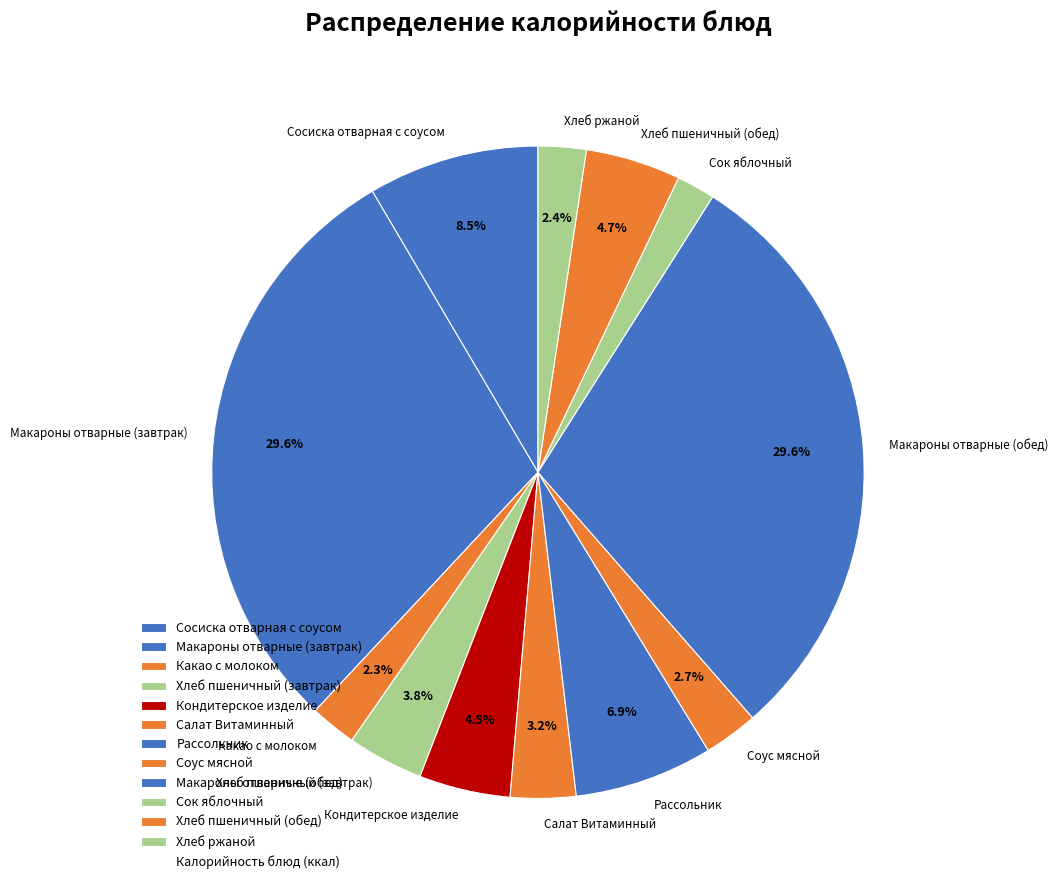

True or false: Хлеб пшеничный (обед) accounts for 5% of the total.

True